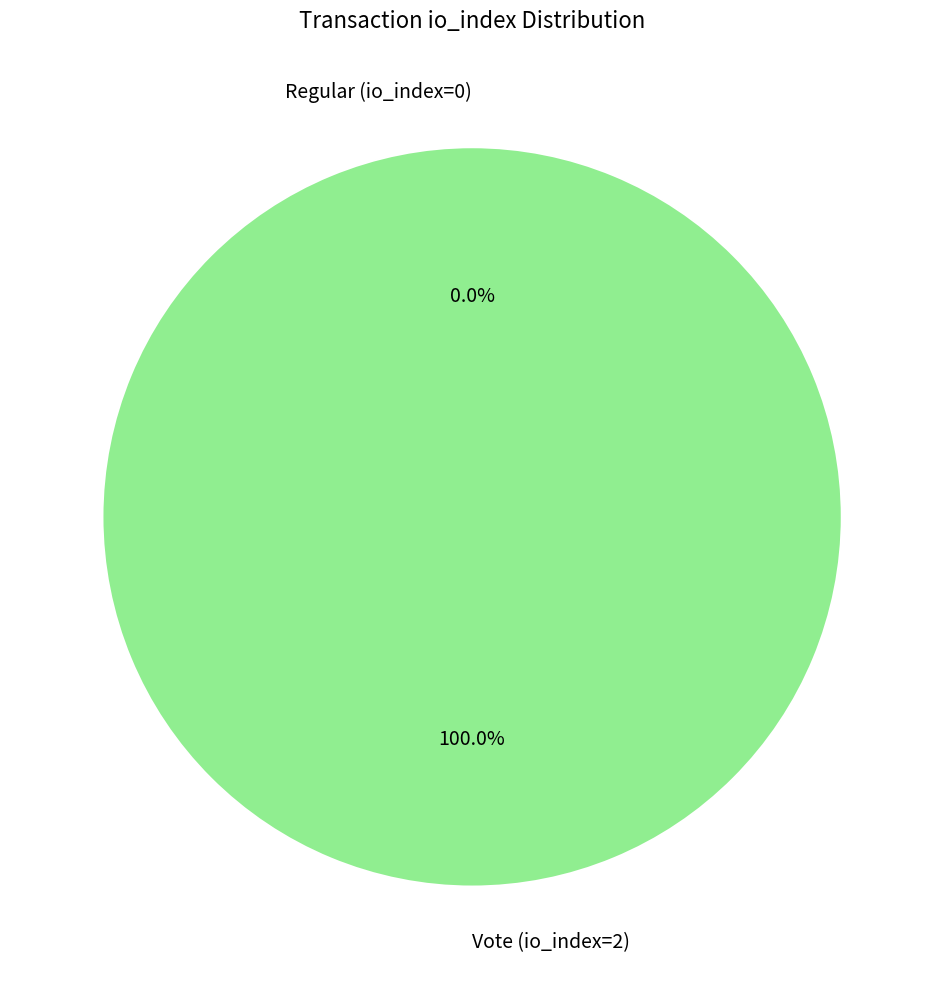

Count the number of slices in the pie.

2